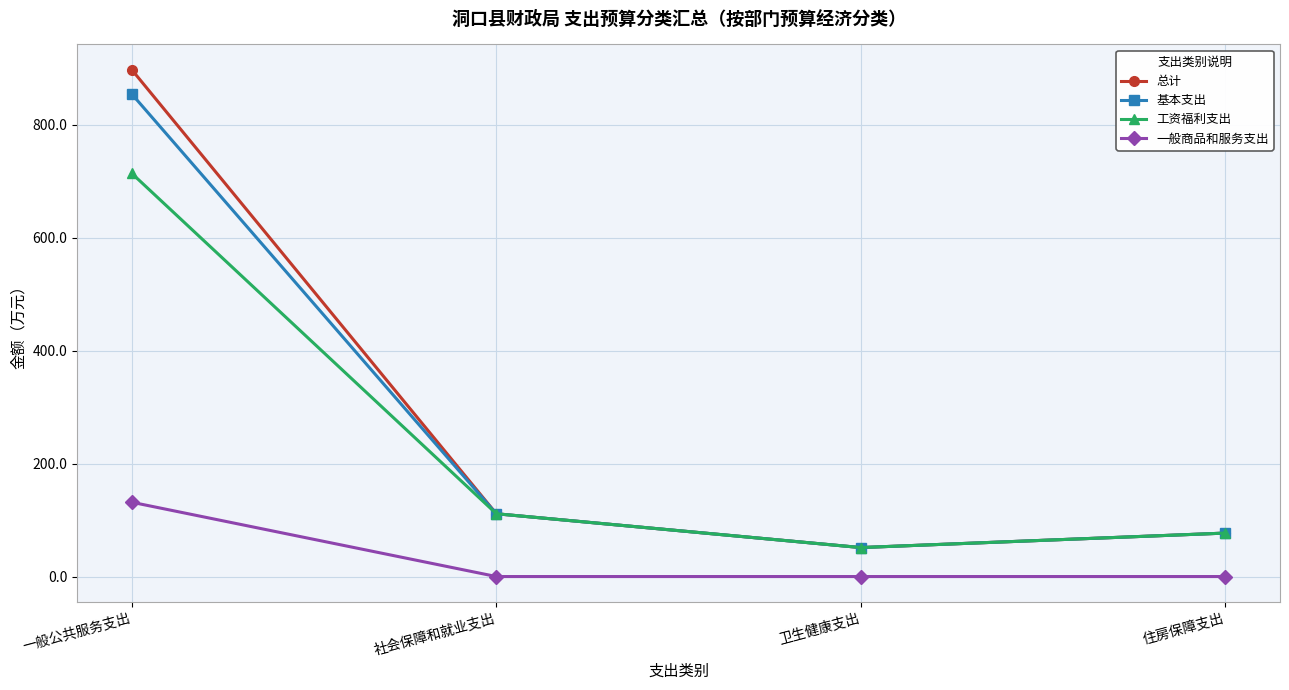

True or false: 一般商品和服务支出 and 总计 intersect in this chart.

False